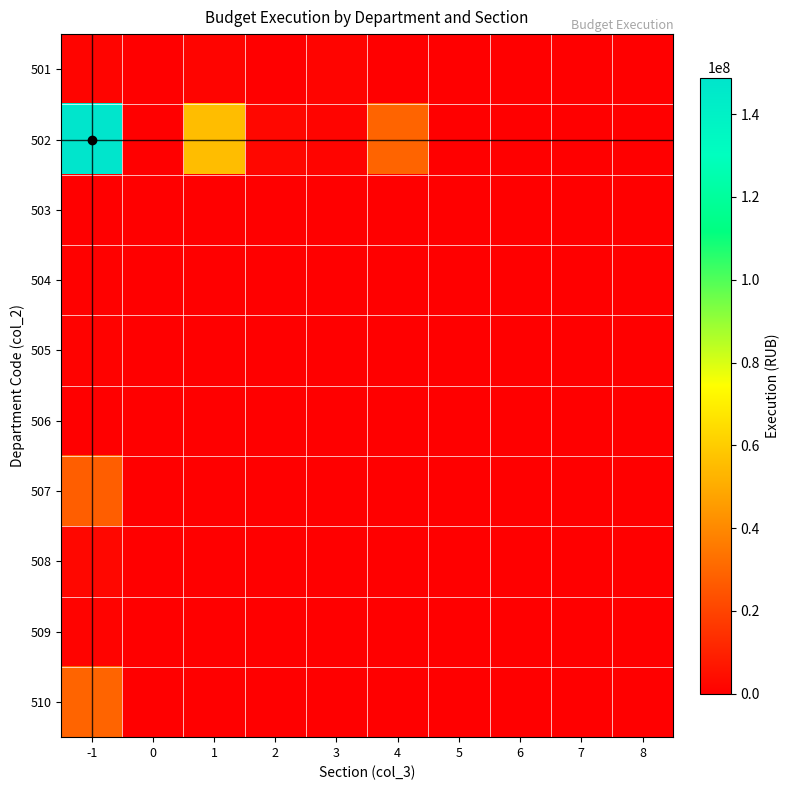

Reading left to right, transcribe all the data shown in this chart.

501: -1=1178458.1	0=0.0	1=1178458.1	2=0.0	3=1178458.1	4=0.0	5=0.0	6=0.0	7=0.0	8=0.0
502: -1=148850642.3	0=0.0	1=55288104.6	2=2179571.4	3=1178458.1	4=29293443.8	5=0.0	6=0.0	7=0.0	8=0.0
503: -1=27484.6	0=0.0	1=21335.4	2=0.0	3=0.0	4=0.0	5=0.0	6=0.0	7=0.0	8=0.0
504: -1=370747.0	0=0.0	1=0.0	2=0.0	3=0.0	4=0.0	5=0.0	6=0.0	7=0.0	8=0.0
505: -1=758891.1	0=0.0	1=0.0	2=0.0	3=0.0	4=0.0	5=0.0	6=0.0	7=0.0	8=0.0
506: -1=48820.0	0=0.0	1=0.0	2=0.0	3=0.0	4=0.0	5=0.0	6=0.0	7=0.0	8=0.0
507: -1=27528546.6	0=0.0	1=0.0	2=0.0	3=0.0	4=0.0	5=0.0	6=0.0	7=0.0	8=0.0
508: -1=2179571.4	0=0.0	1=0.0	2=0.0	3=0.0	4=0.0	5=0.0	6=0.0	7=0.0	8=0.0
509: -1=1129638.1	0=0.0	1=0.0	2=0.0	3=0.0	4=0.0	5=0.0	6=0.0	7=0.0	8=0.0
510: -1=29293443.8	0=0.0	1=0.0	2=0.0	3=0.0	4=0.0	5=0.0	6=0.0	7=0.0	8=0.0